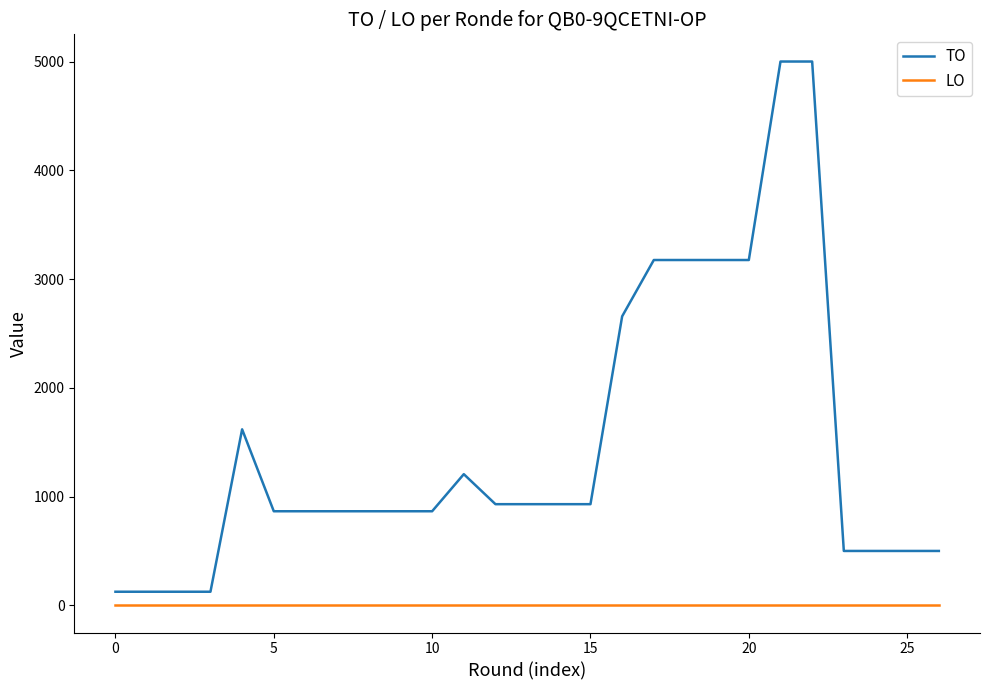

List the series in order of their overall mean, lowest first.

LO, TO